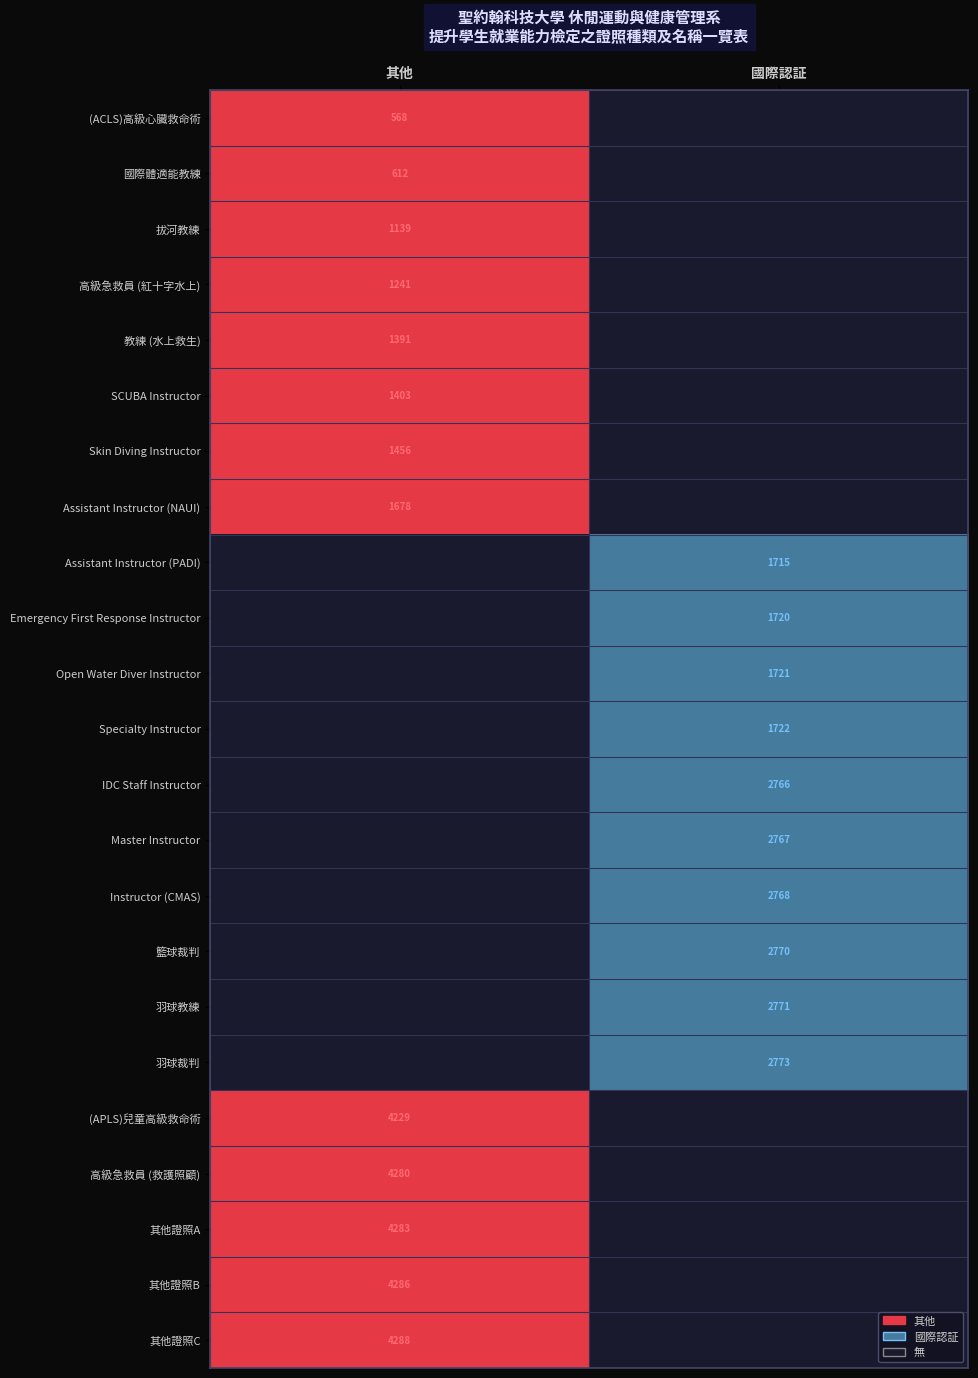

Is it true that 其他證照B equals 4286 at 其他?

True